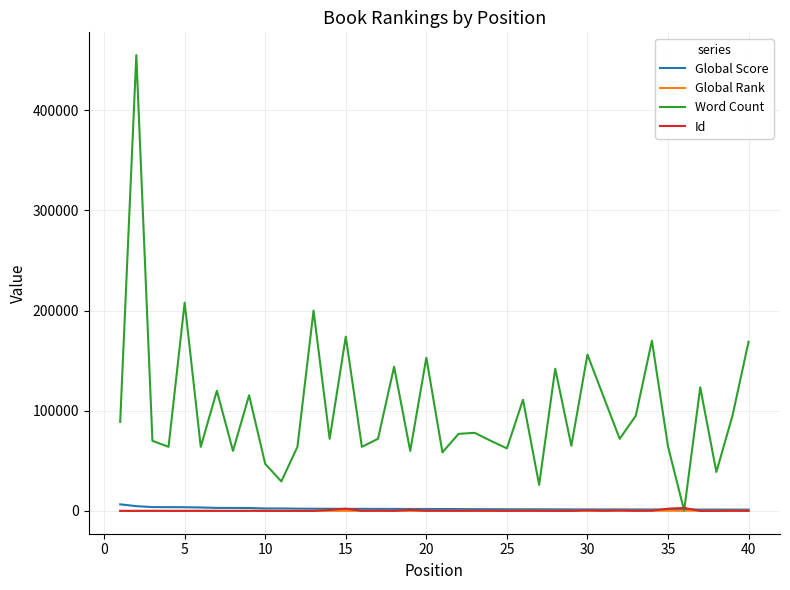

Which series has the widest spread of values?

Word Count